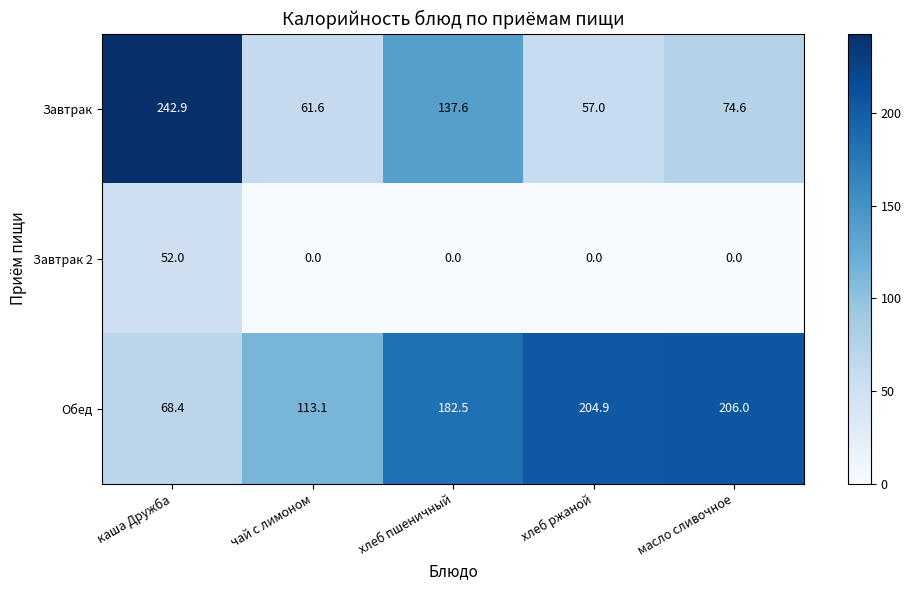

What is the maximum value shown in the chart?

242.9